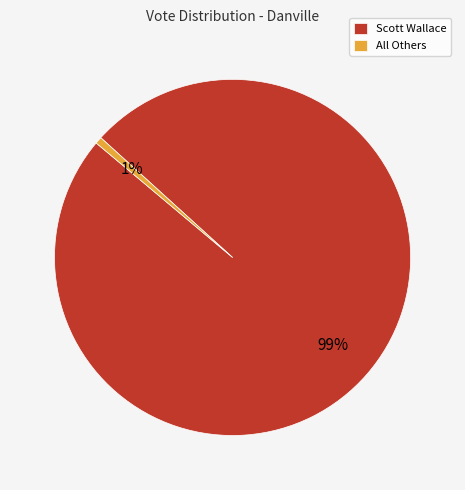

The All Others slice represents 10% of the pie. True or false?

False